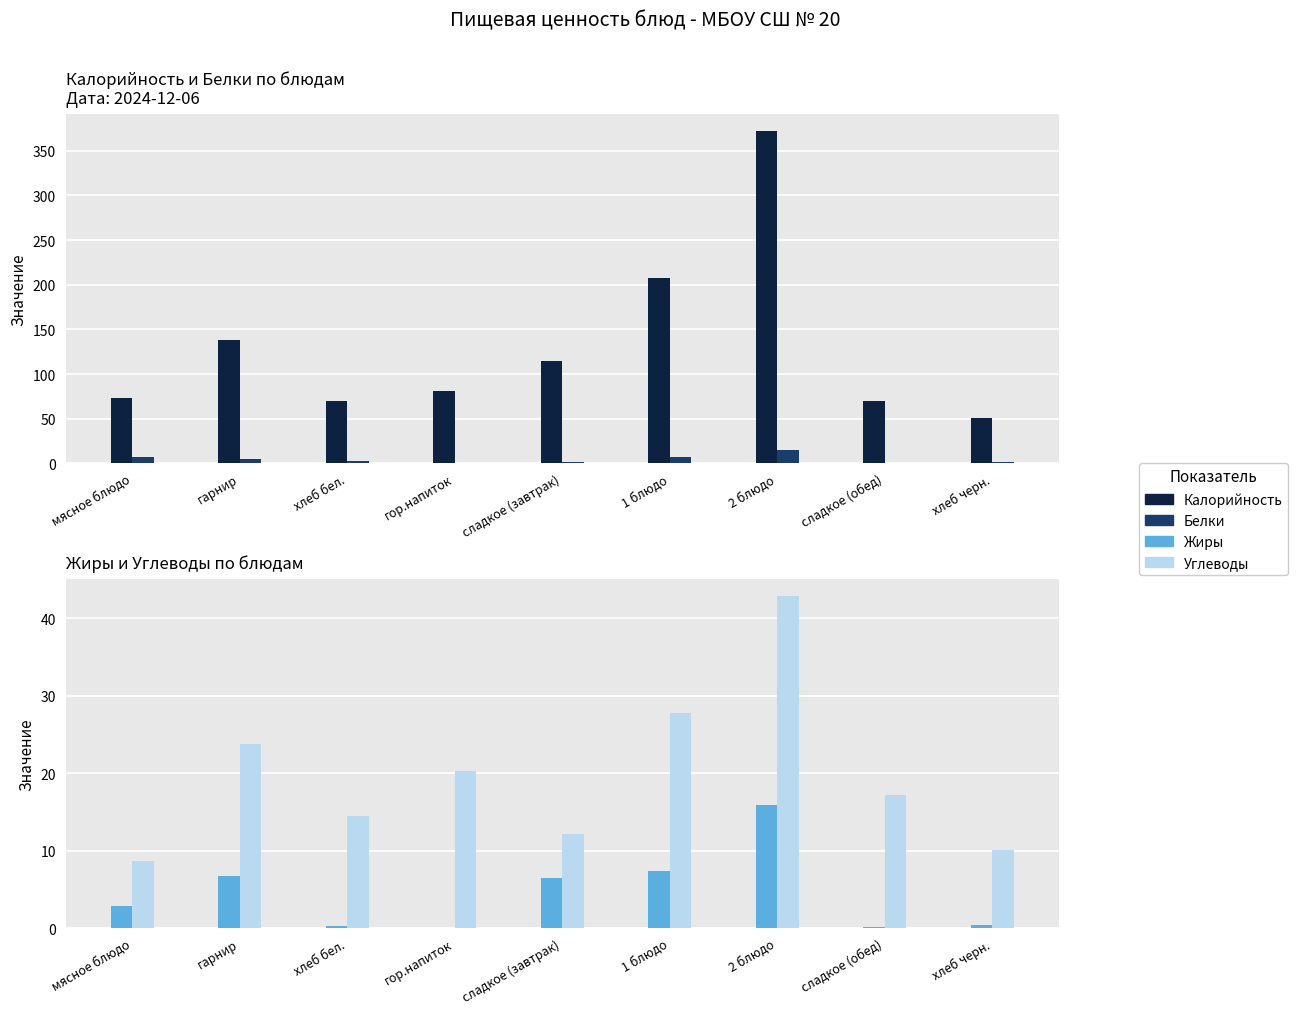

What are all the series names shown in the legend?

Калорийность, Белки, Жиры, Углеводы